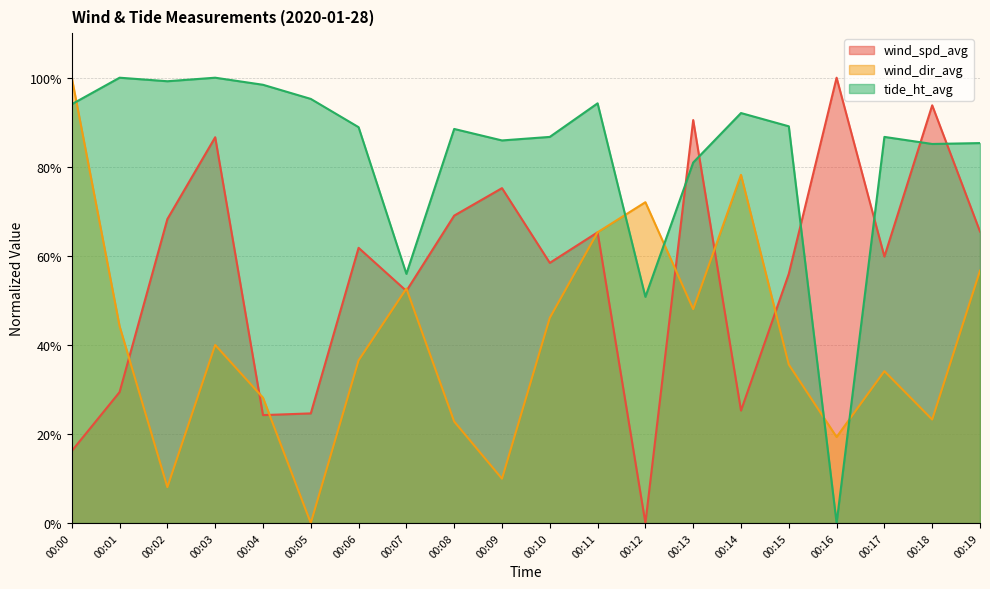

The tide_ht_avg series shows 67.1 at 00:12. True or false?

False